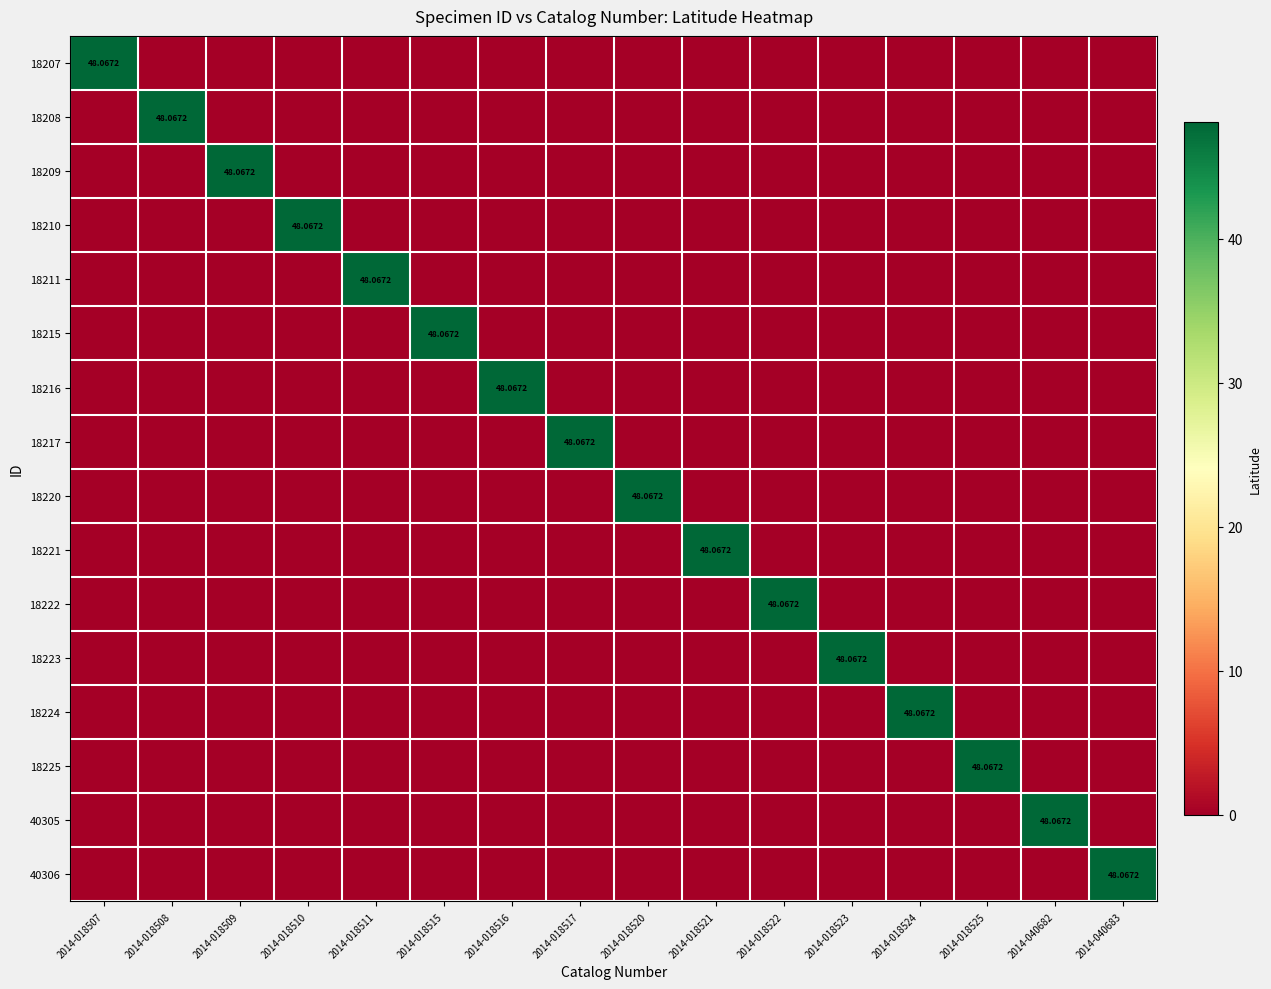

How many series are shown in this chart?

16